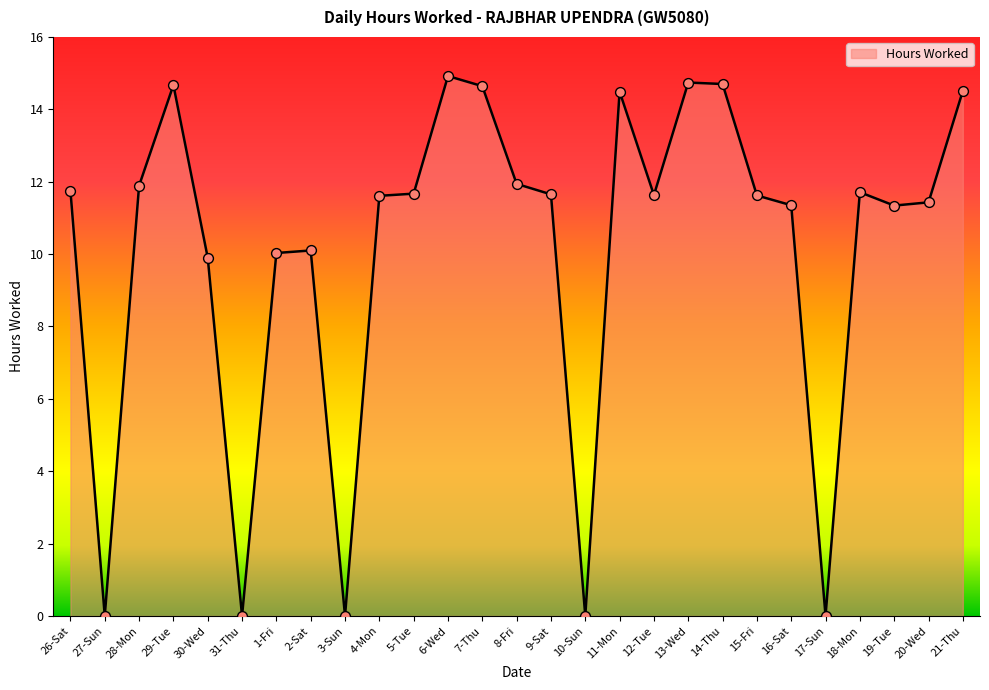

What is the ratio of the value at 4-Mon to the value at 13-Wed?

0.8